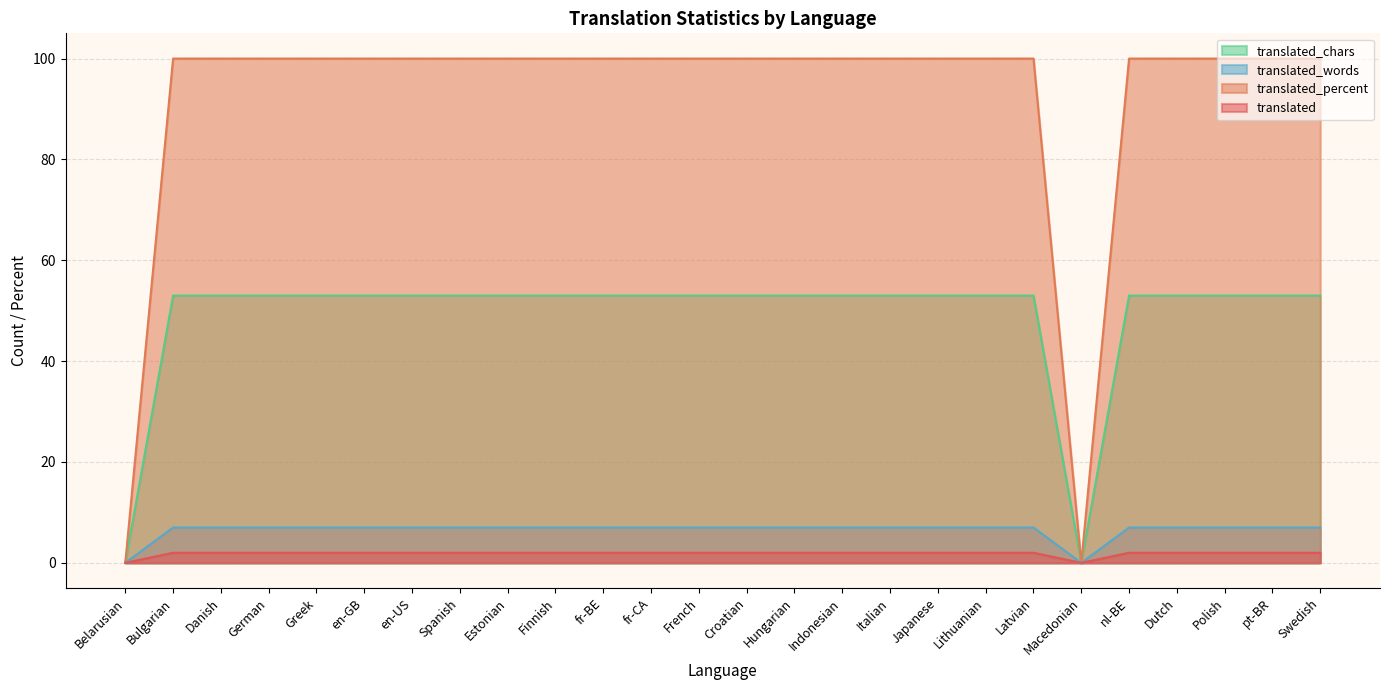

What is the average value of the translated_chars series?

49